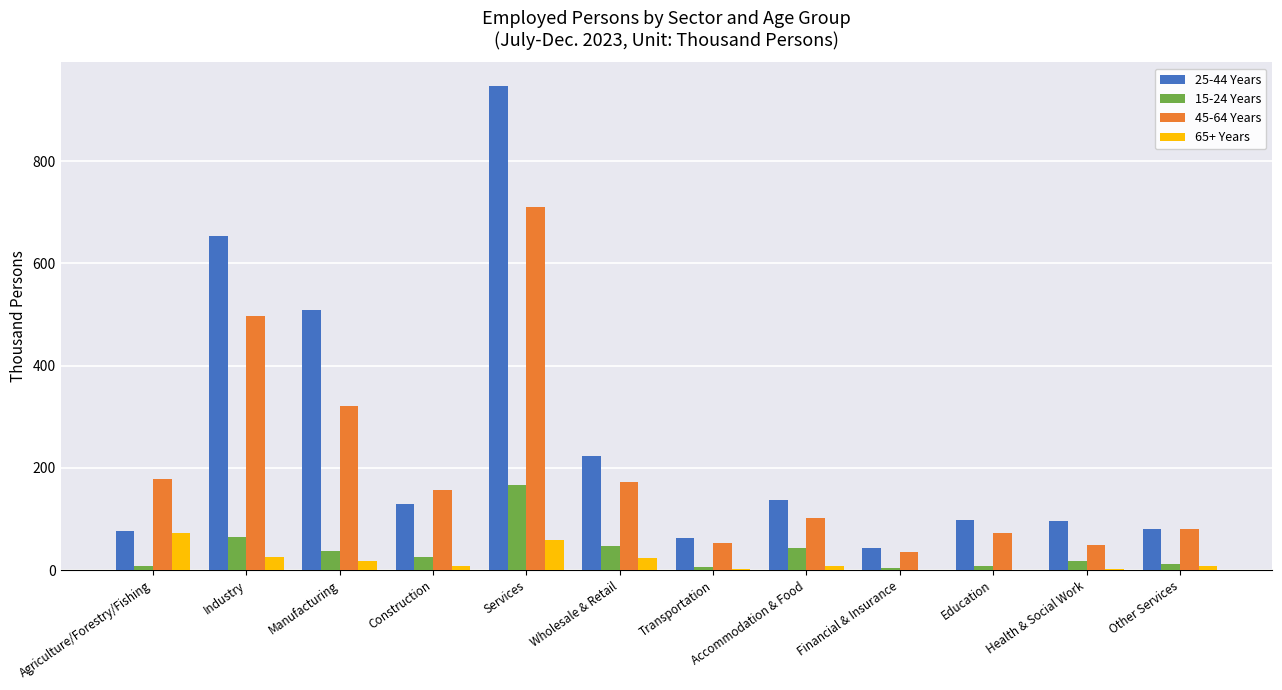

Which series has the largest total across all categories?

25-44 Years